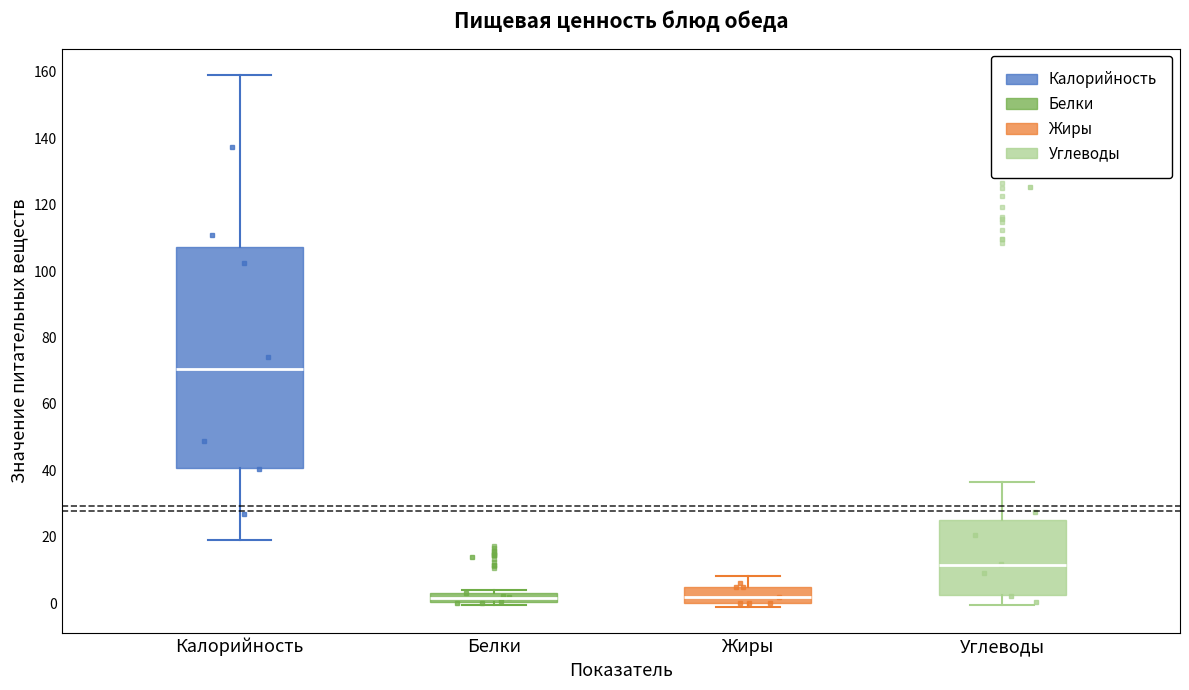

Which box is the tallest, from its lower edge to its upper edge?

Калорийность